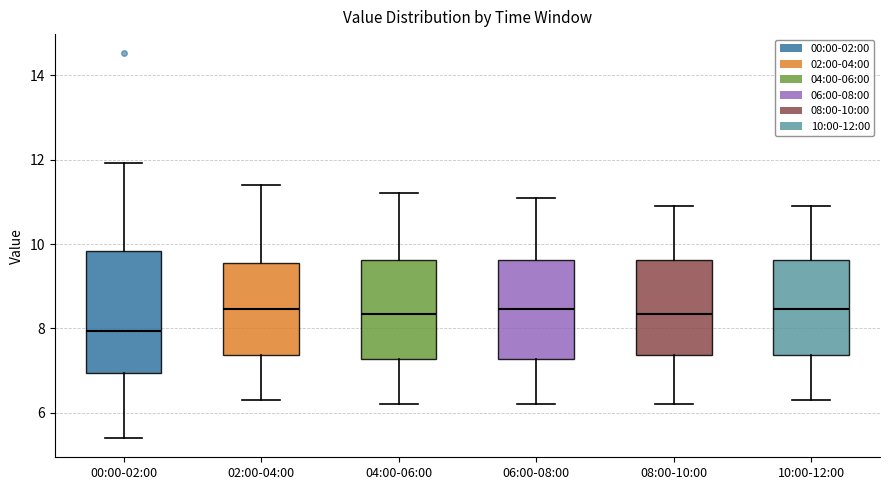

Reading left to right, transcribe this box plot: for each box, give where its median line is, the range the box spans, and where its two whiskers end, as read against the y-axis. The values are not printed on the chart, so give them approximately, as read against the axis.

00:00-02:00: median 8.0, box 7.0 to 9.8, whiskers 5.4 to 12.0
02:00-04:00: median 8.4, box 7.4 to 9.6, whiskers 6.4 to 11.4
04:00-06:00: median 8.4, box 7.2 to 9.6, whiskers 6.2 to 11.2
06:00-08:00: median 8.4, box 7.2 to 9.6, whiskers 6.2 to 11.2
08:00-10:00: median 8.4, box 7.4 to 9.6, whiskers 6.2 to 11.0
10:00-12:00: median 8.4, box 7.4 to 9.6, whiskers 6.4 to 11.0